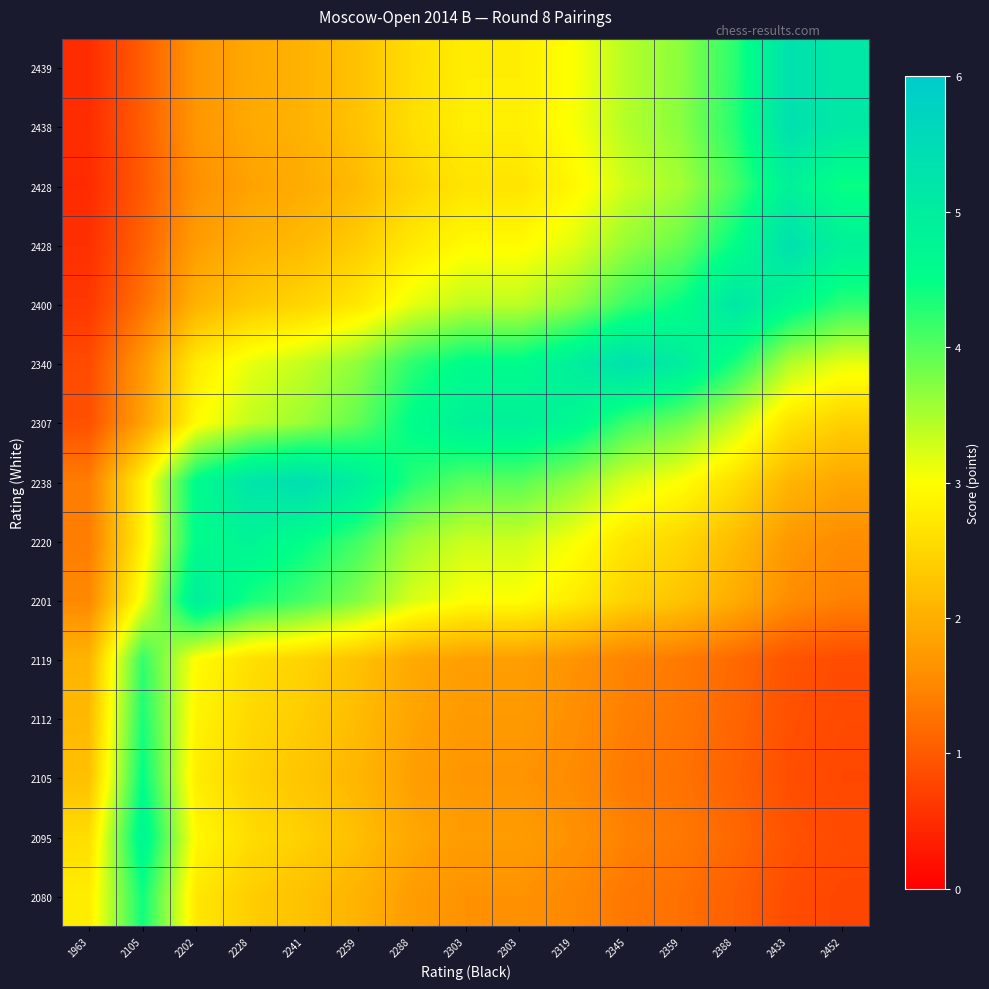

Between 2228 and 1963, which is larger?

2228